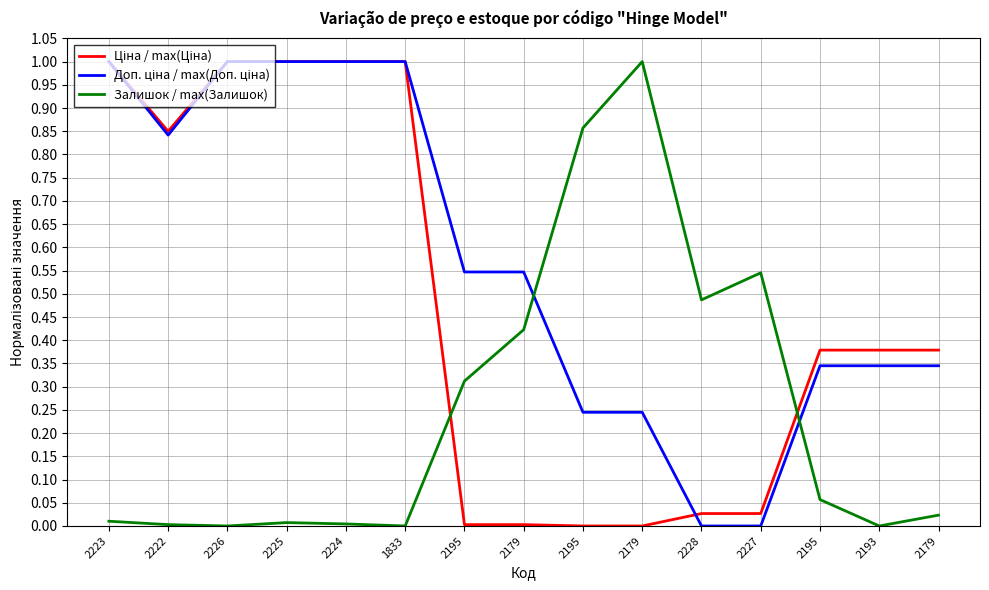

How many series are shown in this chart?

3